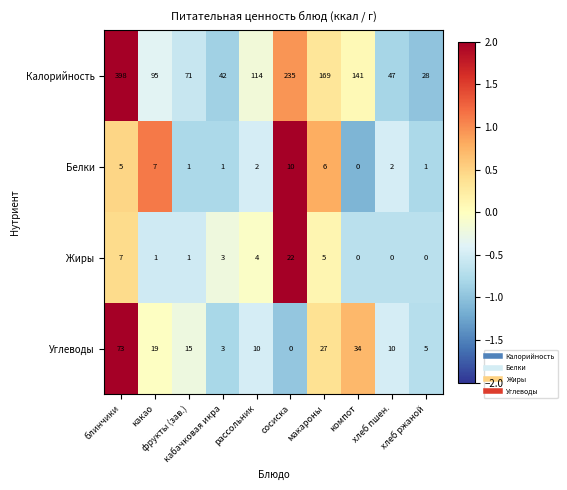

How many categories are shown in the chart?

10